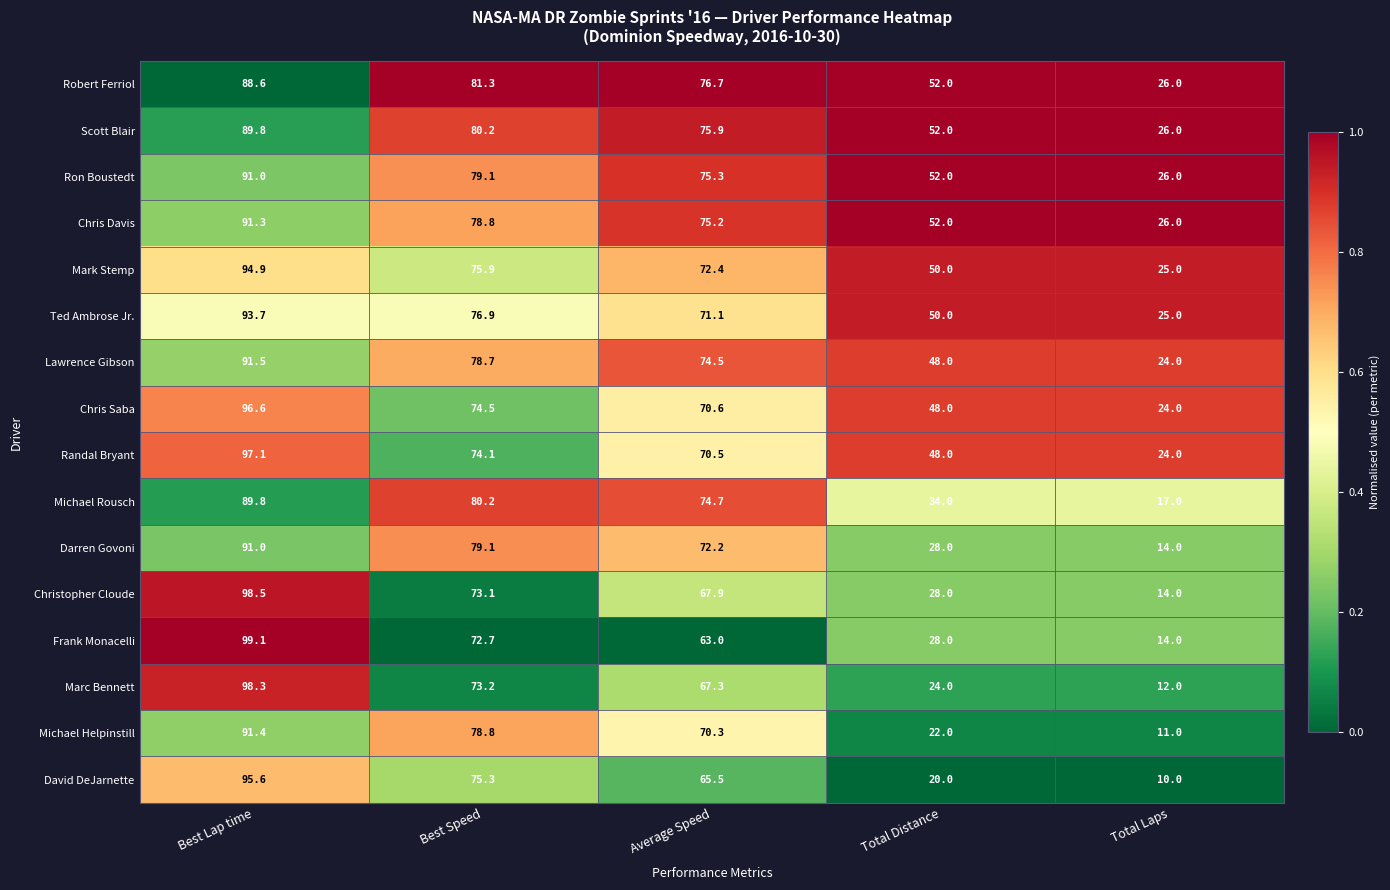

Which series has the widest spread of values?

Marc Bennett